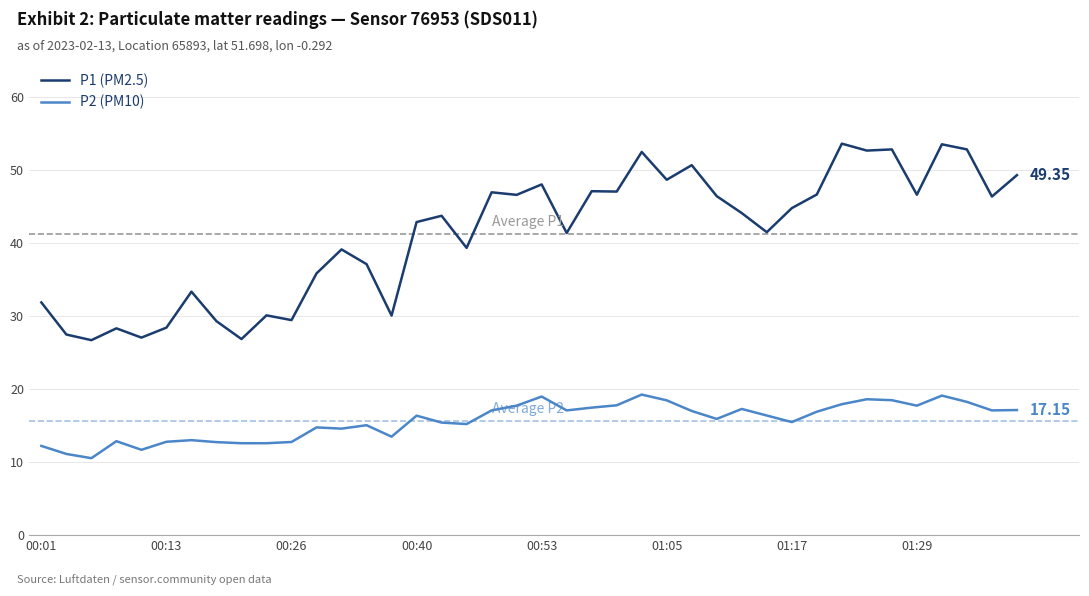

True or false: P1 (PM2.5) and P2 (PM10) intersect in this chart.

False